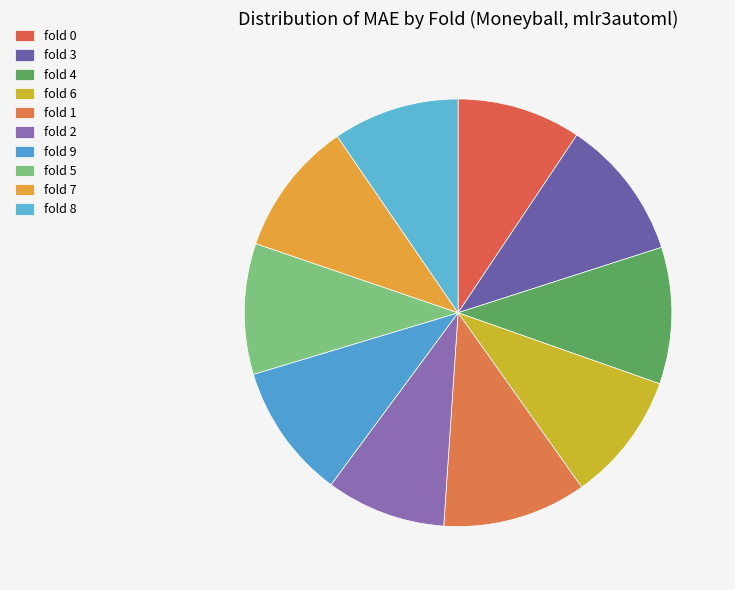

To the nearest percent, what is the difference between the largest and smallest slice percentages?

2%